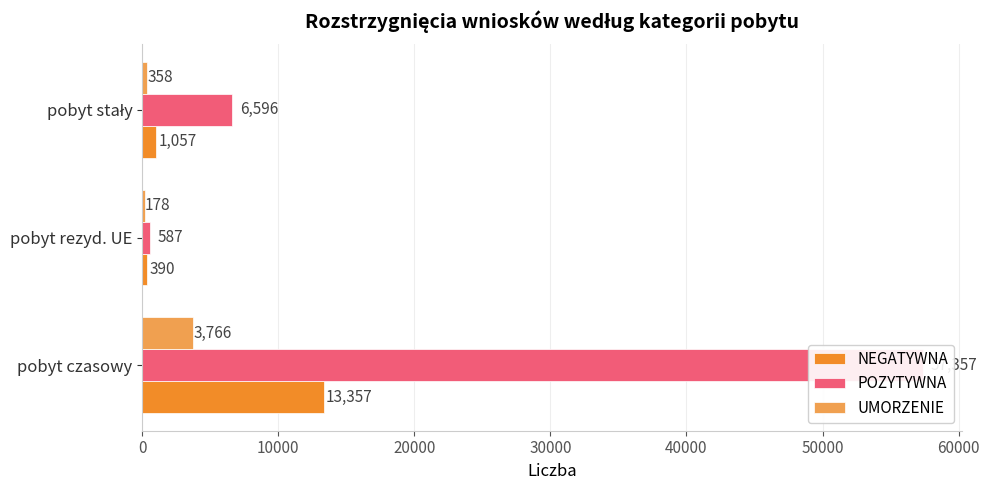

What is the greatest value displayed?

57357